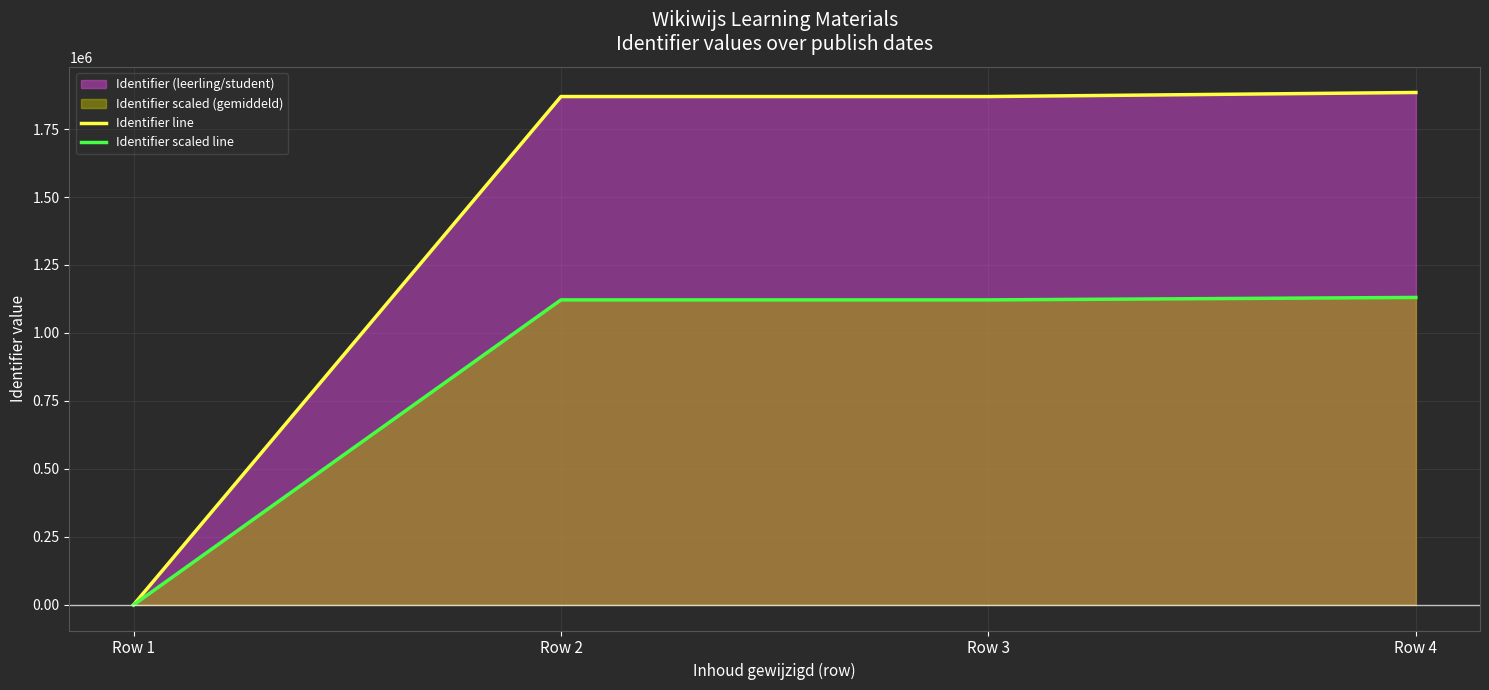

List the series in order of their overall mean, lowest first.

Identifier scaled line, Identifier line